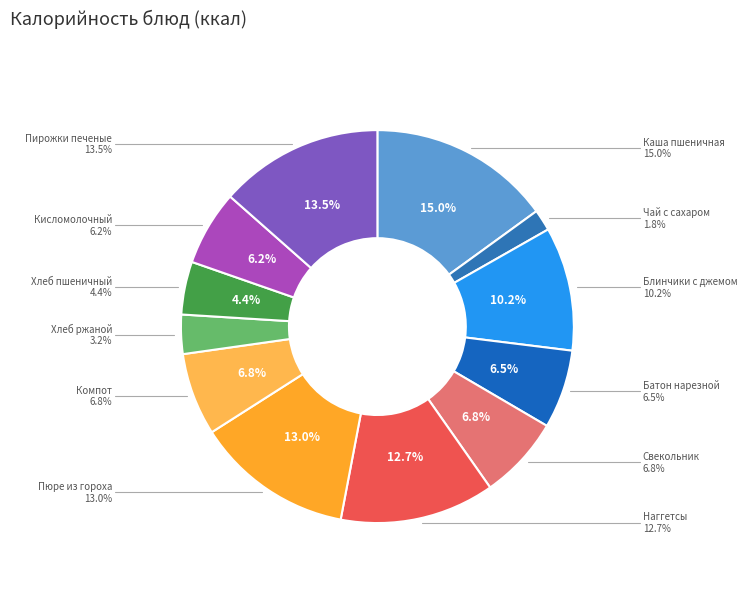

Which category has the biggest portion of the pie?

Каша молочная пшеничная жидкая